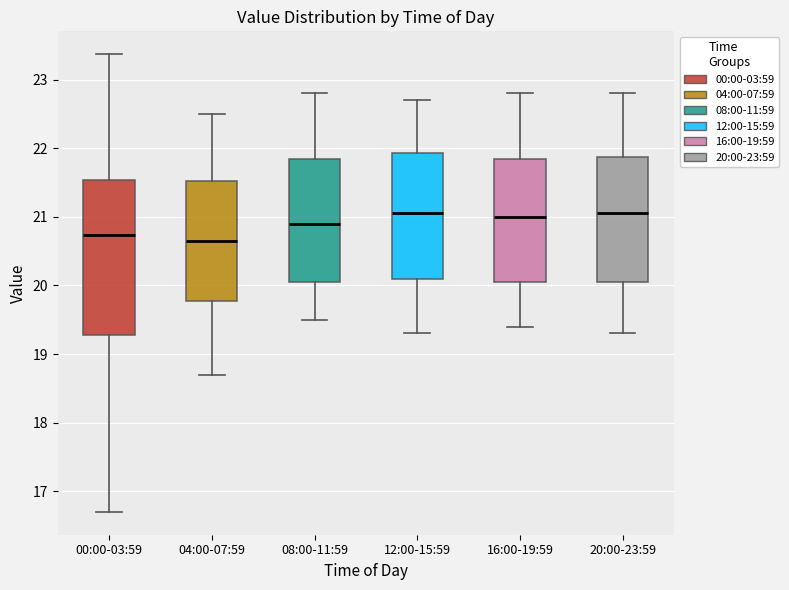

Comparing the boxes themselves (not the whiskers), which one is the tallest?

00:00-03:59